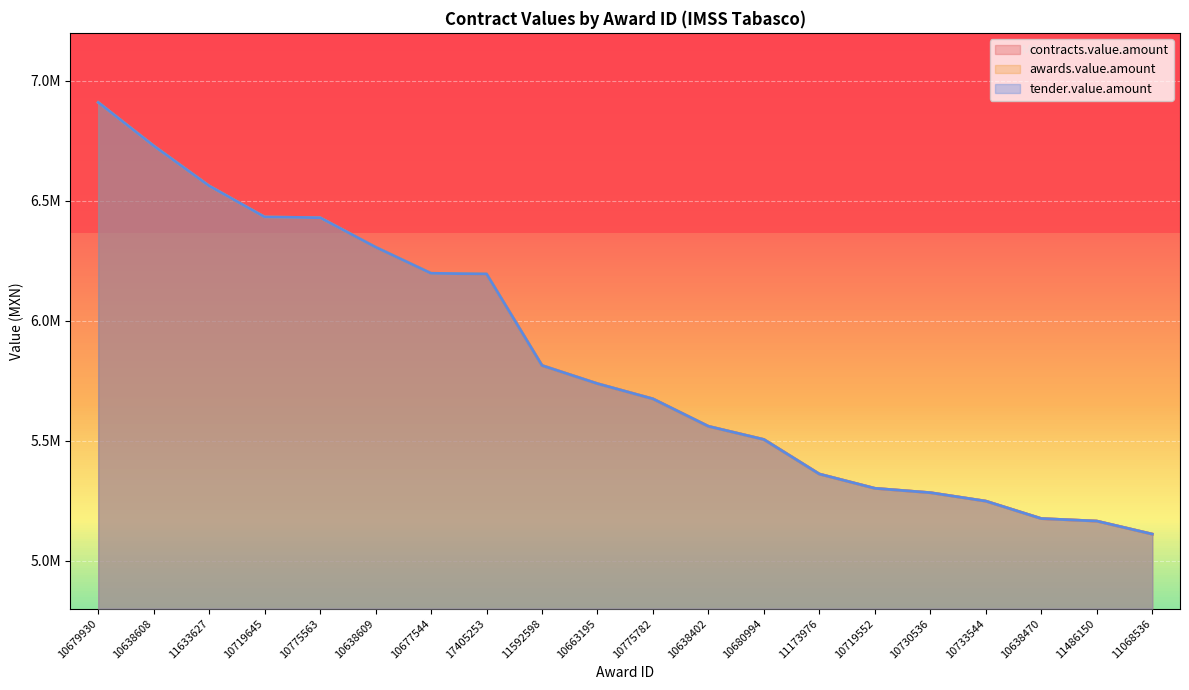

What are all the series names shown in the legend?

contracts.value.amount, awards.value.amount, tender.value.amount